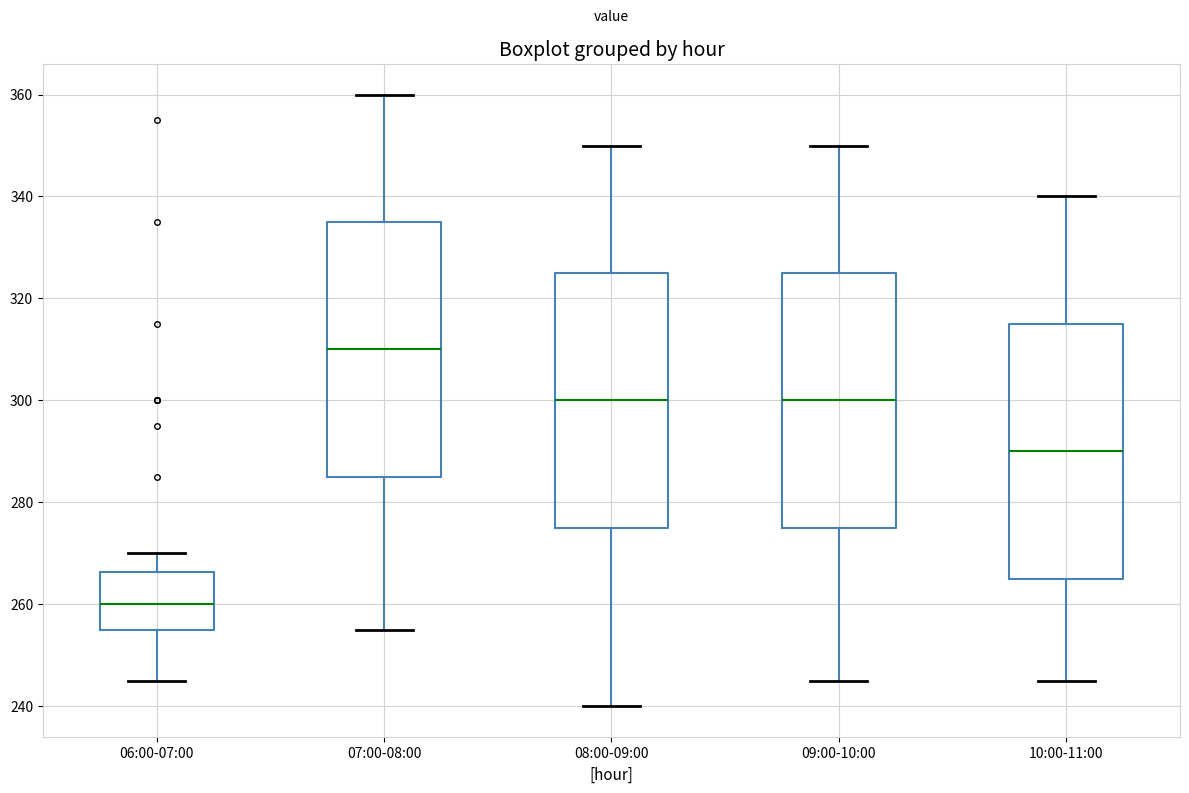

Reading left to right, read every box against the y-axis: the position of its median line, the range the box covers, and the ends of its whiskers. The values are not printed on the chart, so give them approximately, as read against the axis.

06:00-07:00: median 260, box 256 to 266, whiskers 246 to 270
07:00-08:00: median 310, box 286 to 336, whiskers 256 to 360
08:00-09:00: median 300, box 276 to 326, whiskers 240 to 350
09:00-10:00: median 300, box 276 to 326, whiskers 246 to 350
10:00-11:00: median 290, box 266 to 316, whiskers 246 to 340